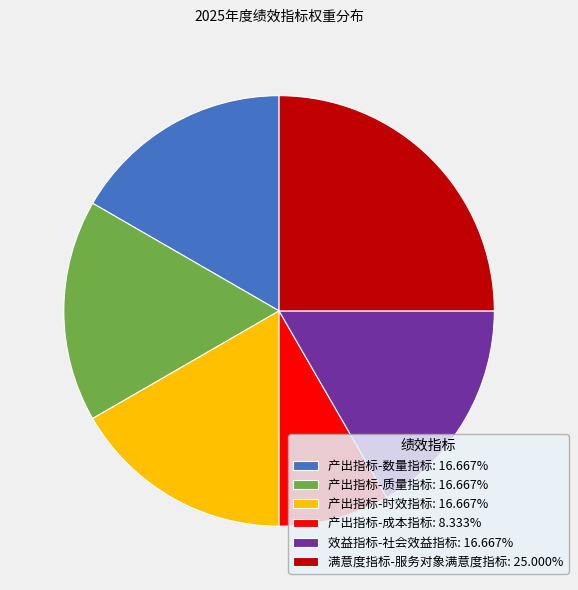

Is there any slice that represents more than half of the pie?

No